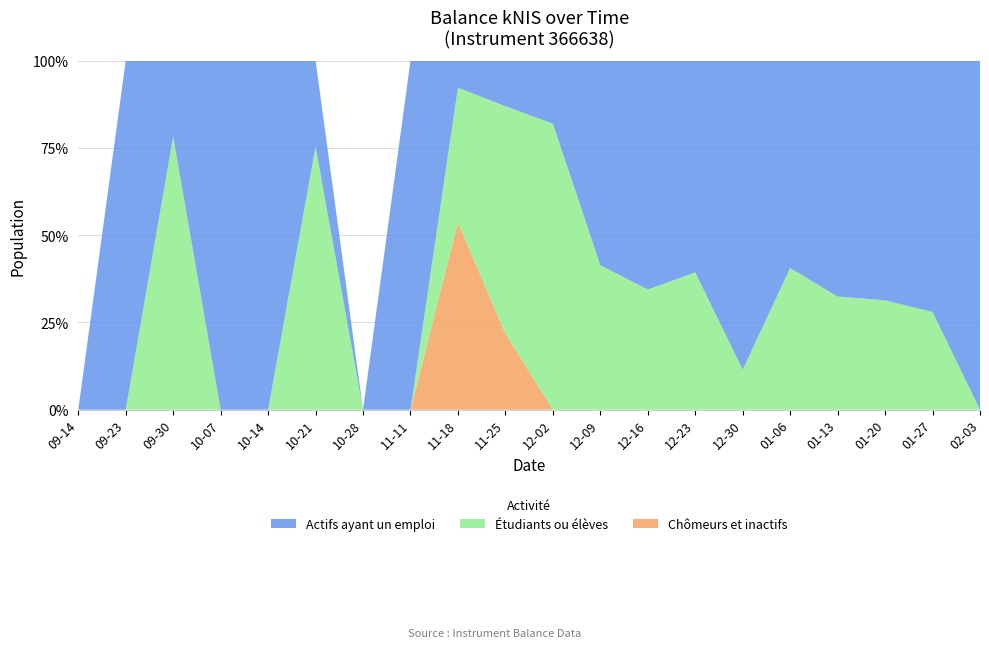

What is the total value across all series at 10-14?

100.0